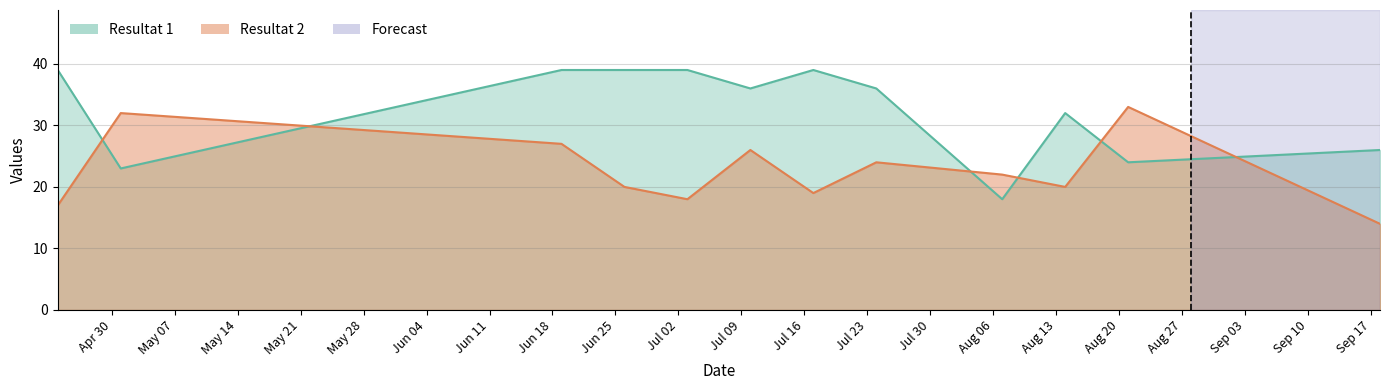

At which category is the sum across all series the highest?

2019-06-19